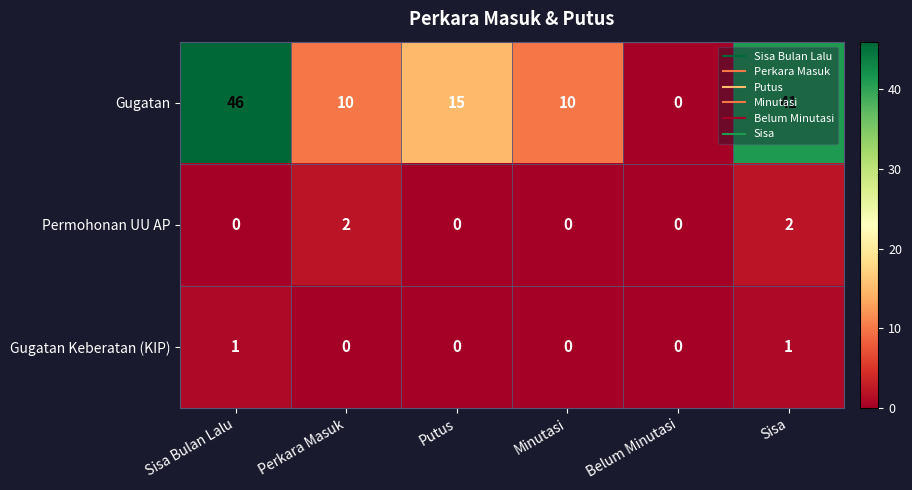

What is the maximum value shown in the chart?

46